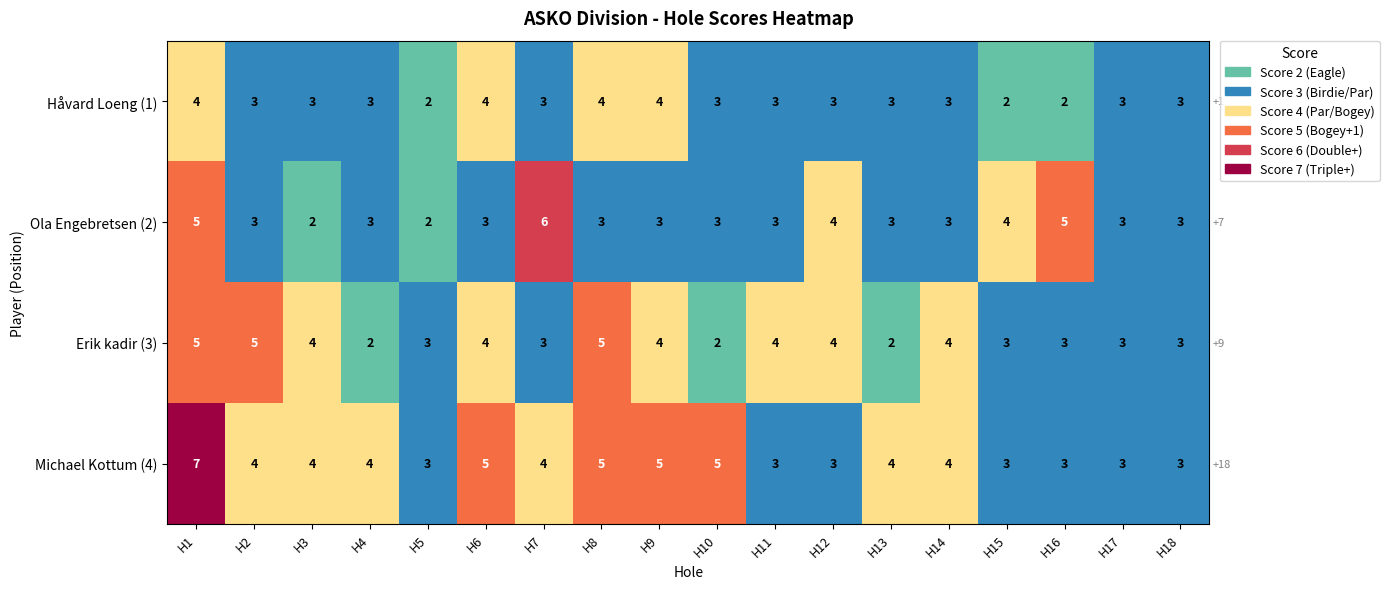

Where does the Erik kadir (3) series first go above 4?

H1